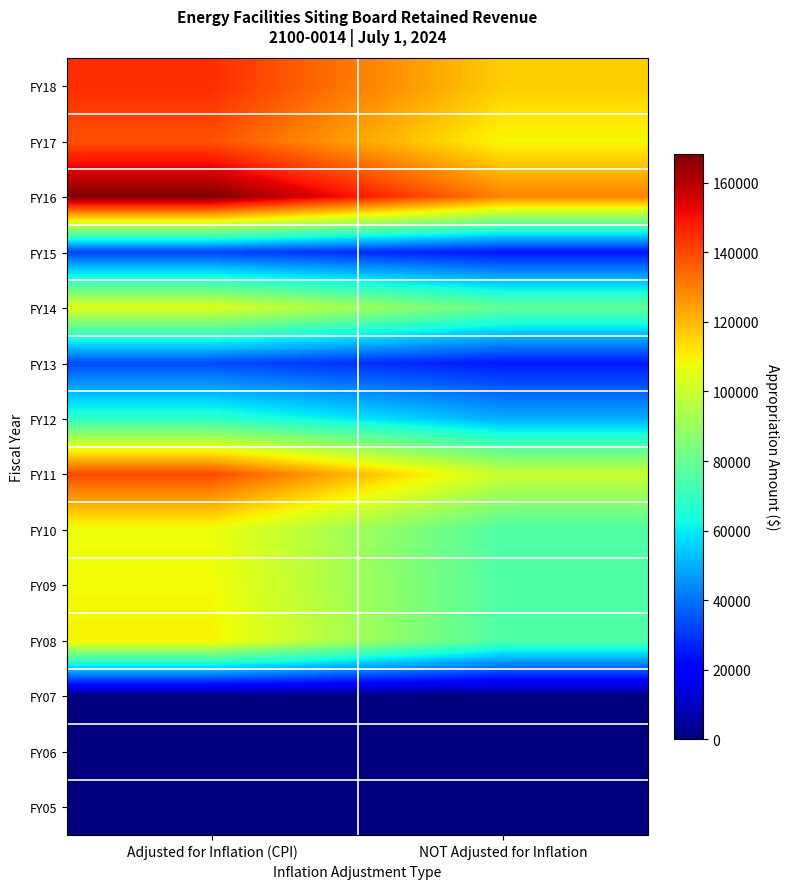

At Adjusted for Inflation (CPI), list the series in order from smallest to largest.

FY07, FY06, FY05, FY15, FY13, FY12, FY14, FY10, FY09, FY08, FY17, FY11, FY18, FY16